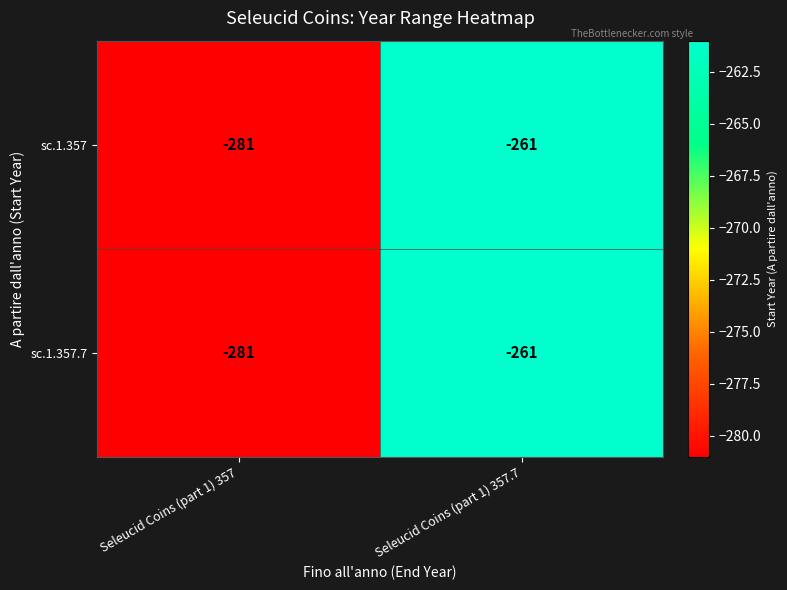

What is the sum of the sc.1.357 values at Seleucid Coins (part 1) 357.7 and Seleucid Coins (part 1) 357?

-542